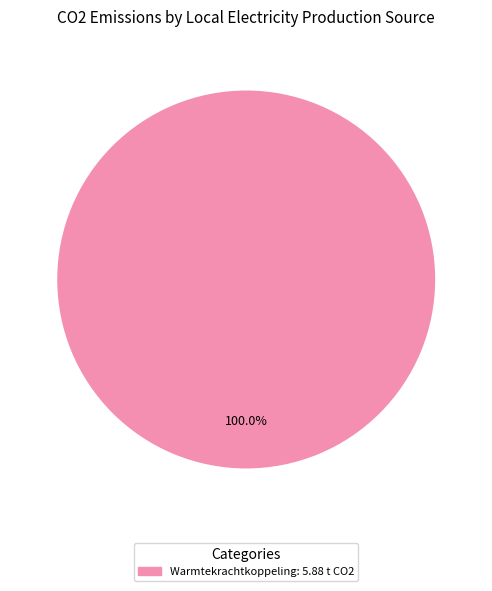

Is there a majority slice in this chart?

Yes